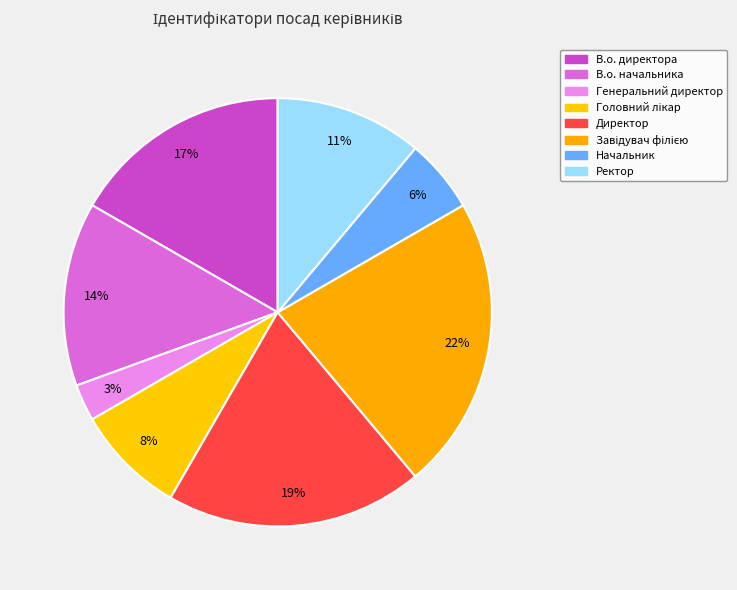

What percentage is NOT represented by Начальник?

94.4%